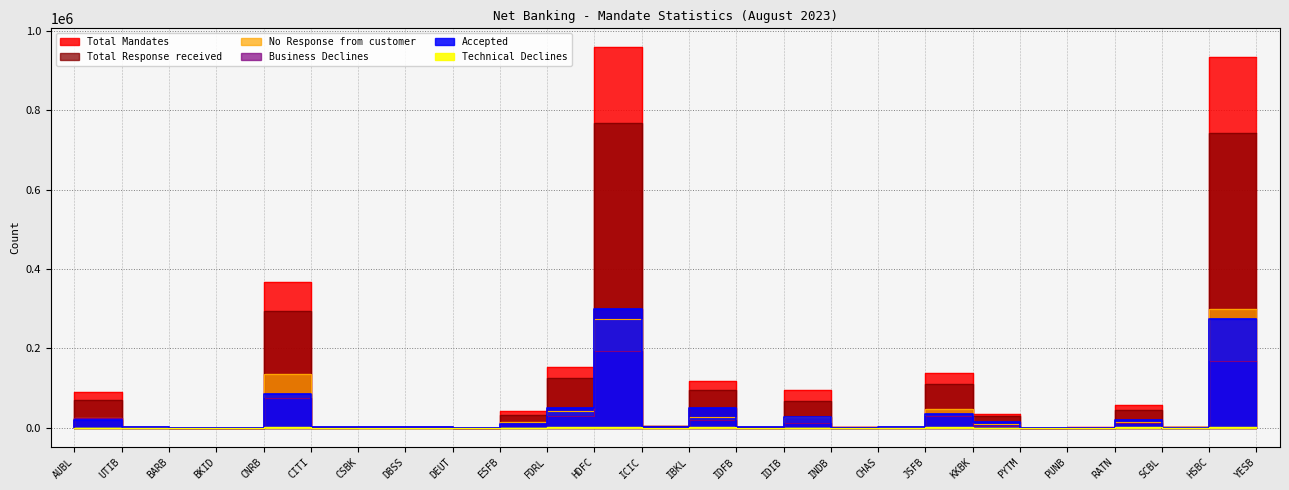

True or false: Total Mandates has a value of 116504 at IDFB.

True